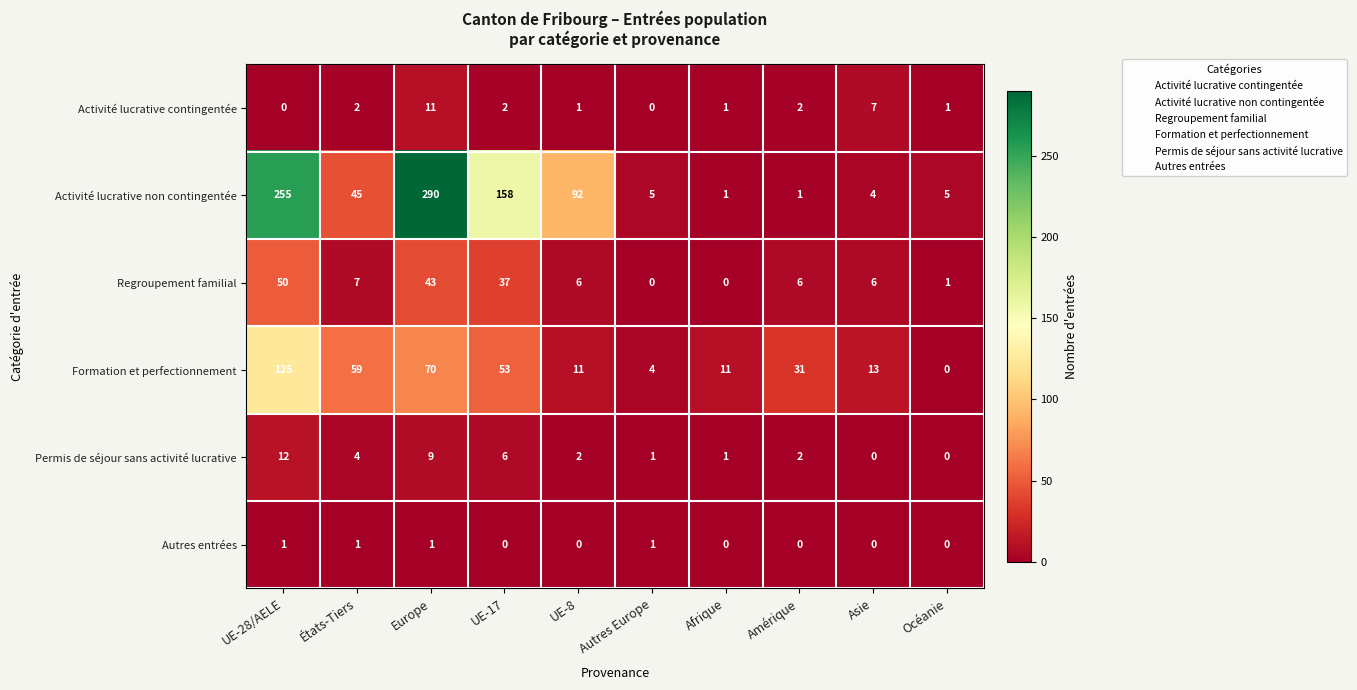

What is the greatest value displayed?

290